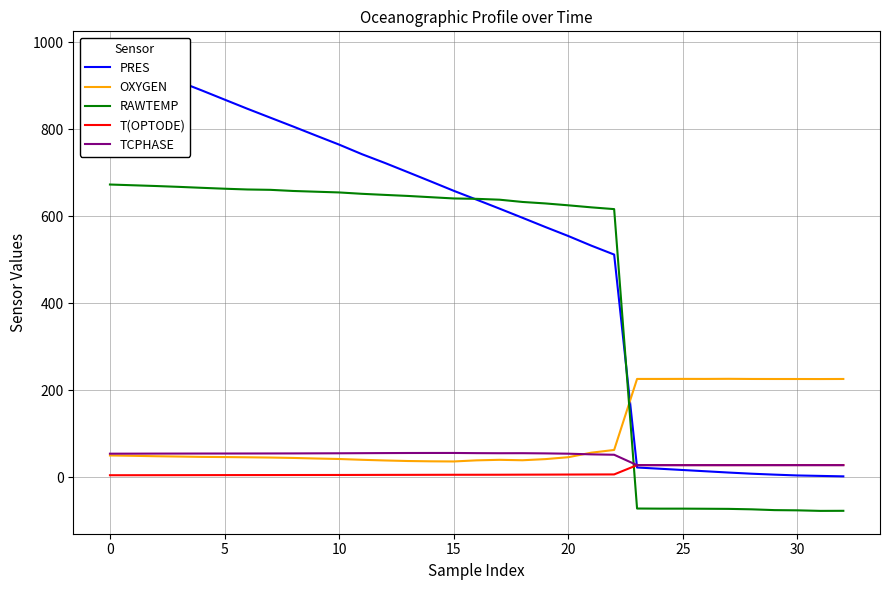

How many series are shown in this chart?

5